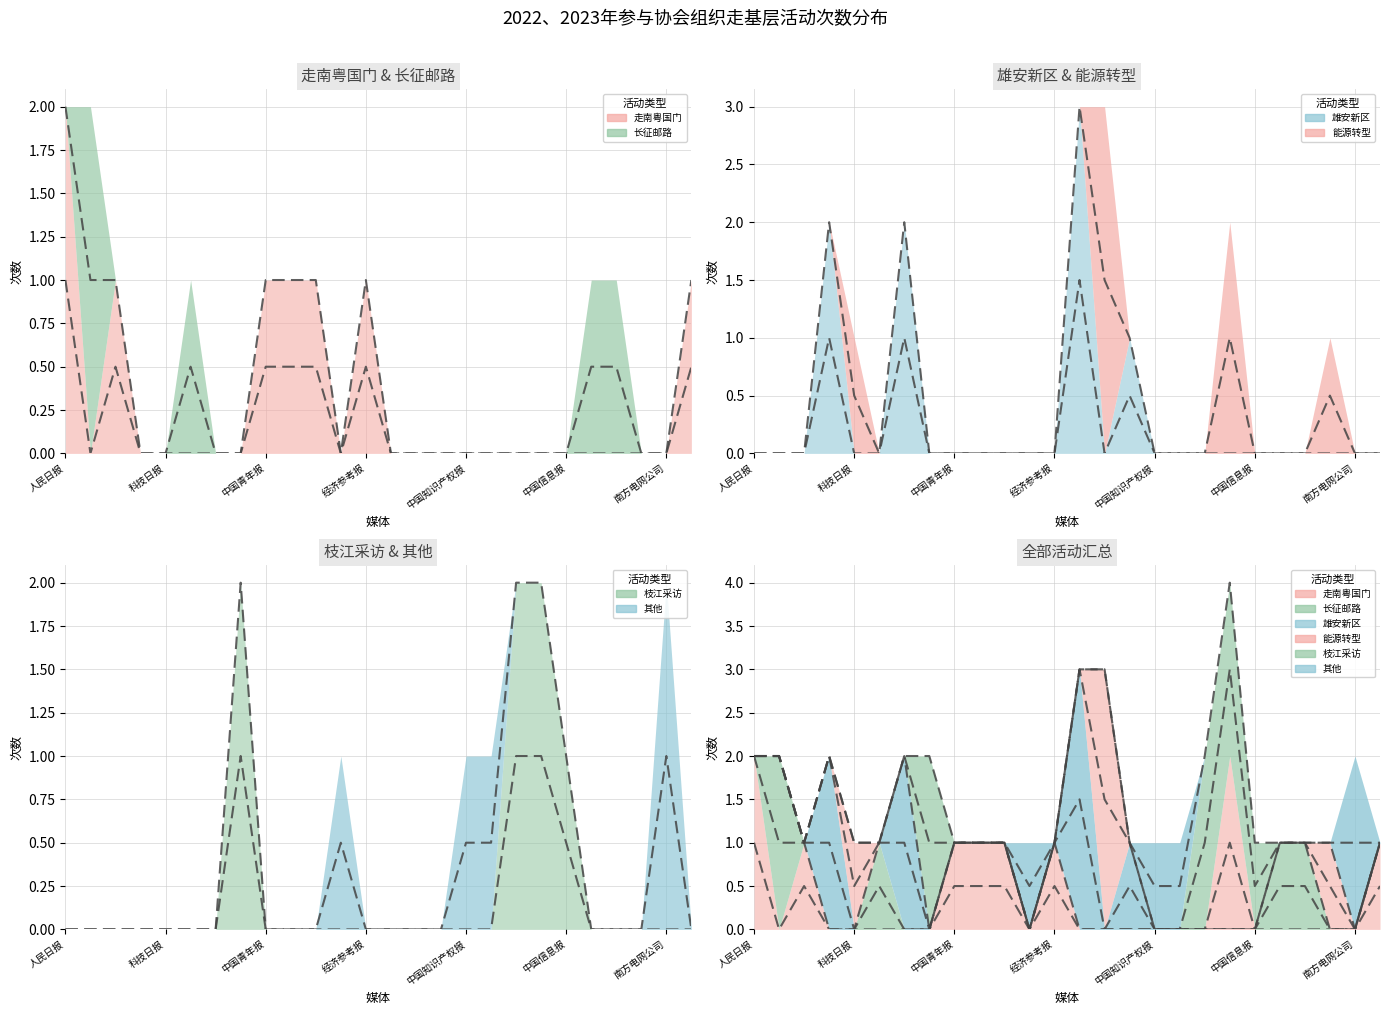

What is the average value of the 次数1 series?

1